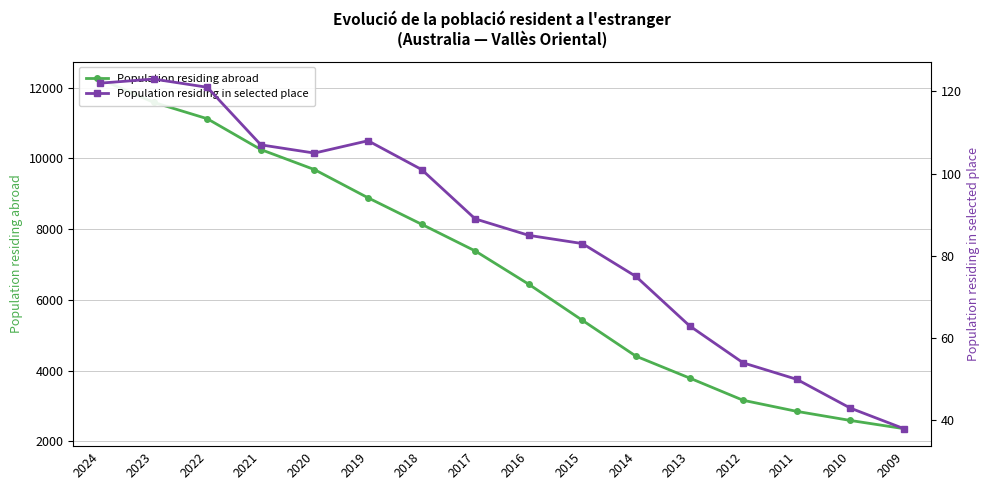

At which label does Population residing in selected place reach its minimum?

2009